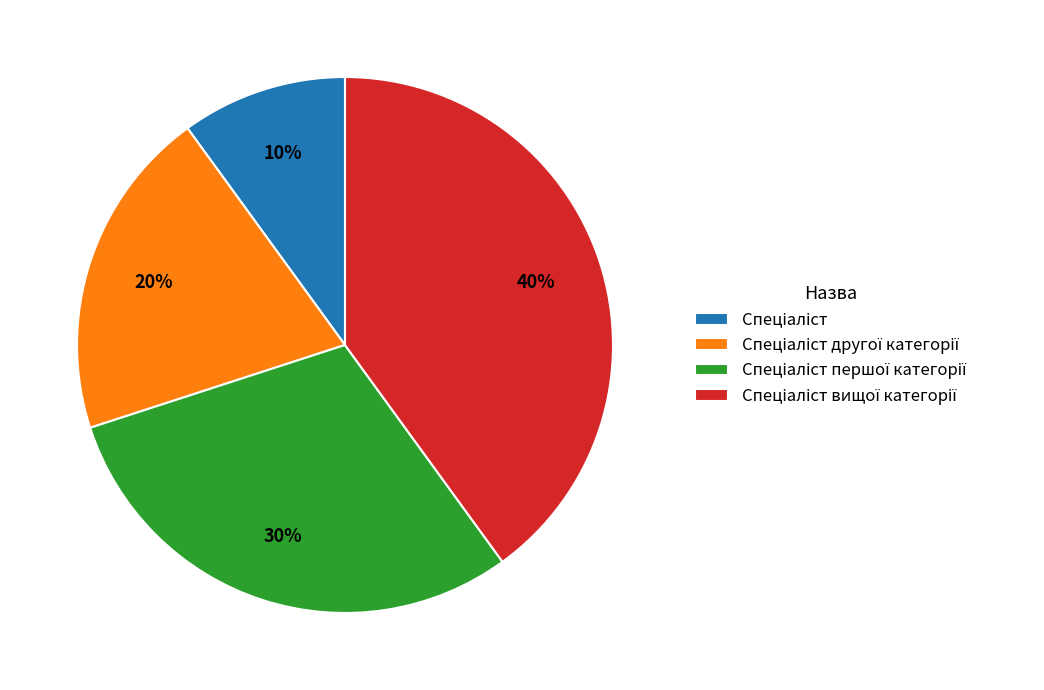

Is there a majority slice in this chart?

No